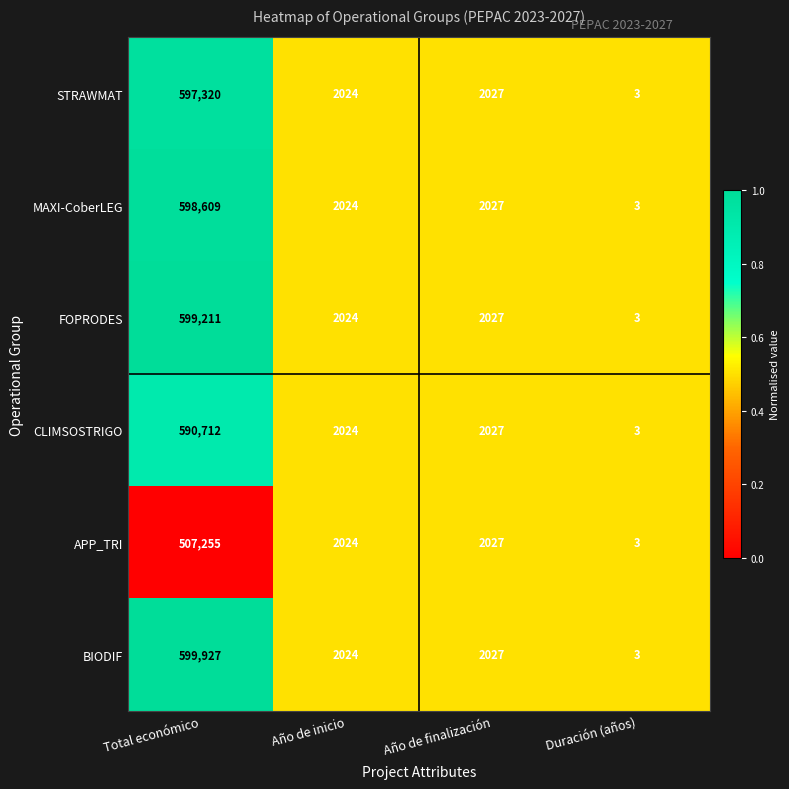

What is the difference between the second highest and minimum values in the APP_TRI series?

2024